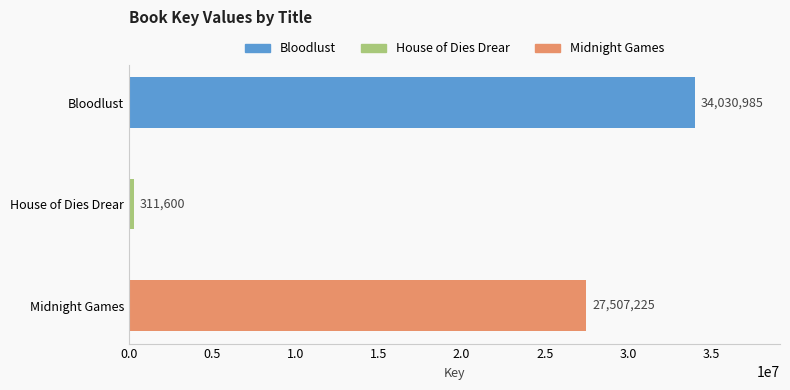

The value at House of Dies Drear is 311600. True or false?

True